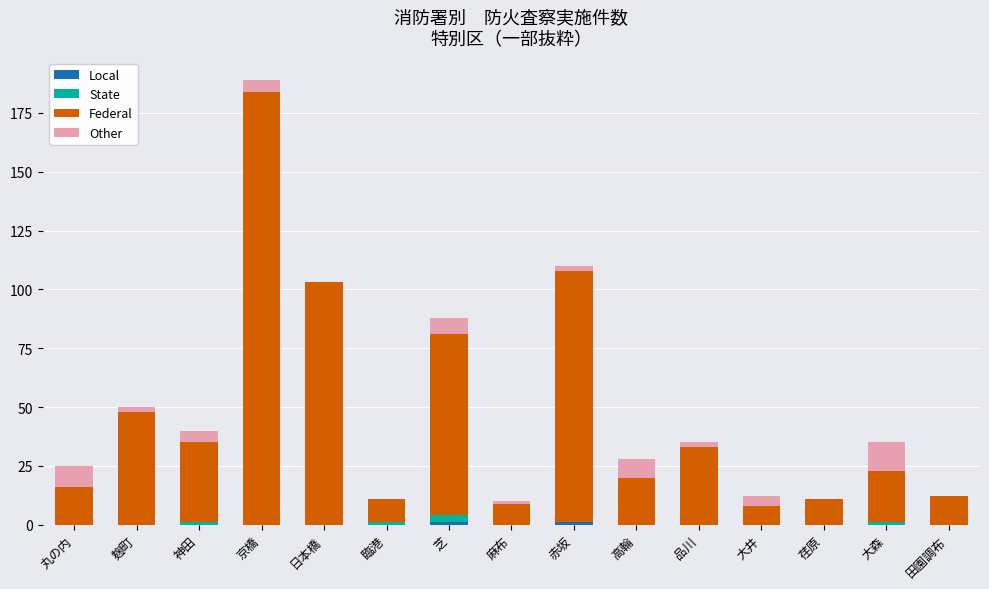

What is the total value across all series at 高輪?

28